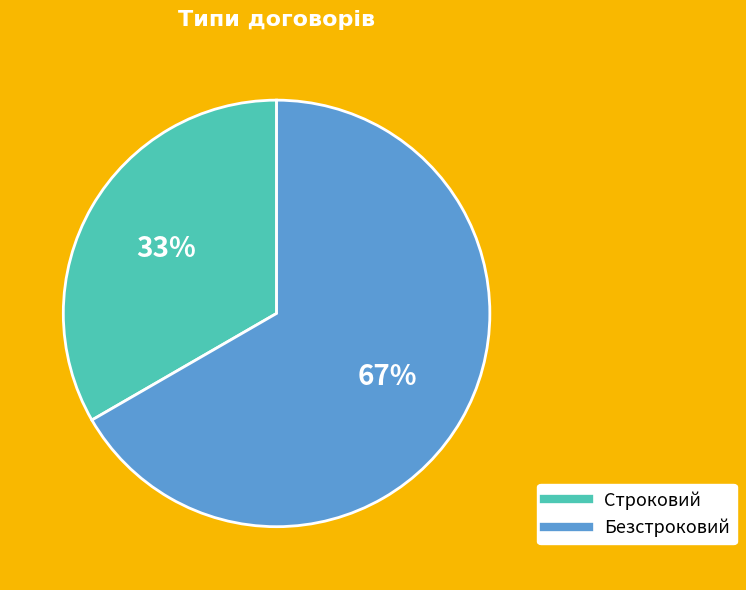

Rank the categories by value from highest to lowest.

Безстроковий, Строковий